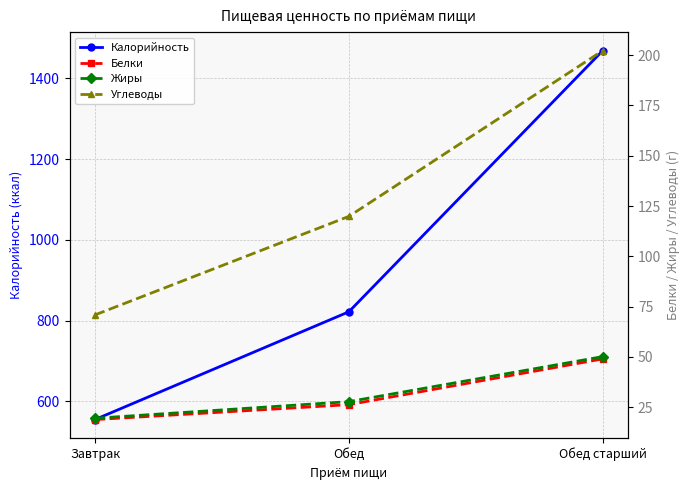

True or false: Белки has a value of 26.3 at Обед.

True